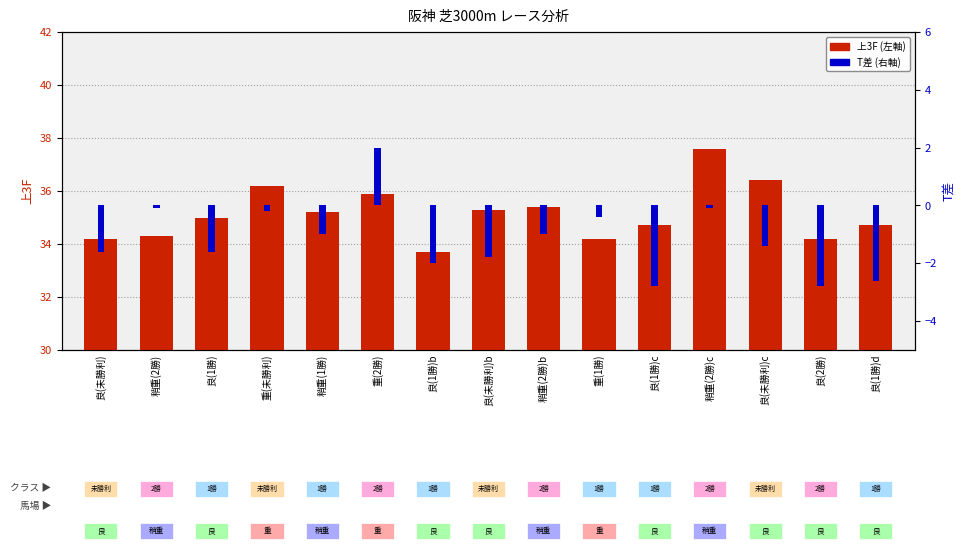

True or false: 上3F has a value of 35.2 at 稍重(1勝).

True